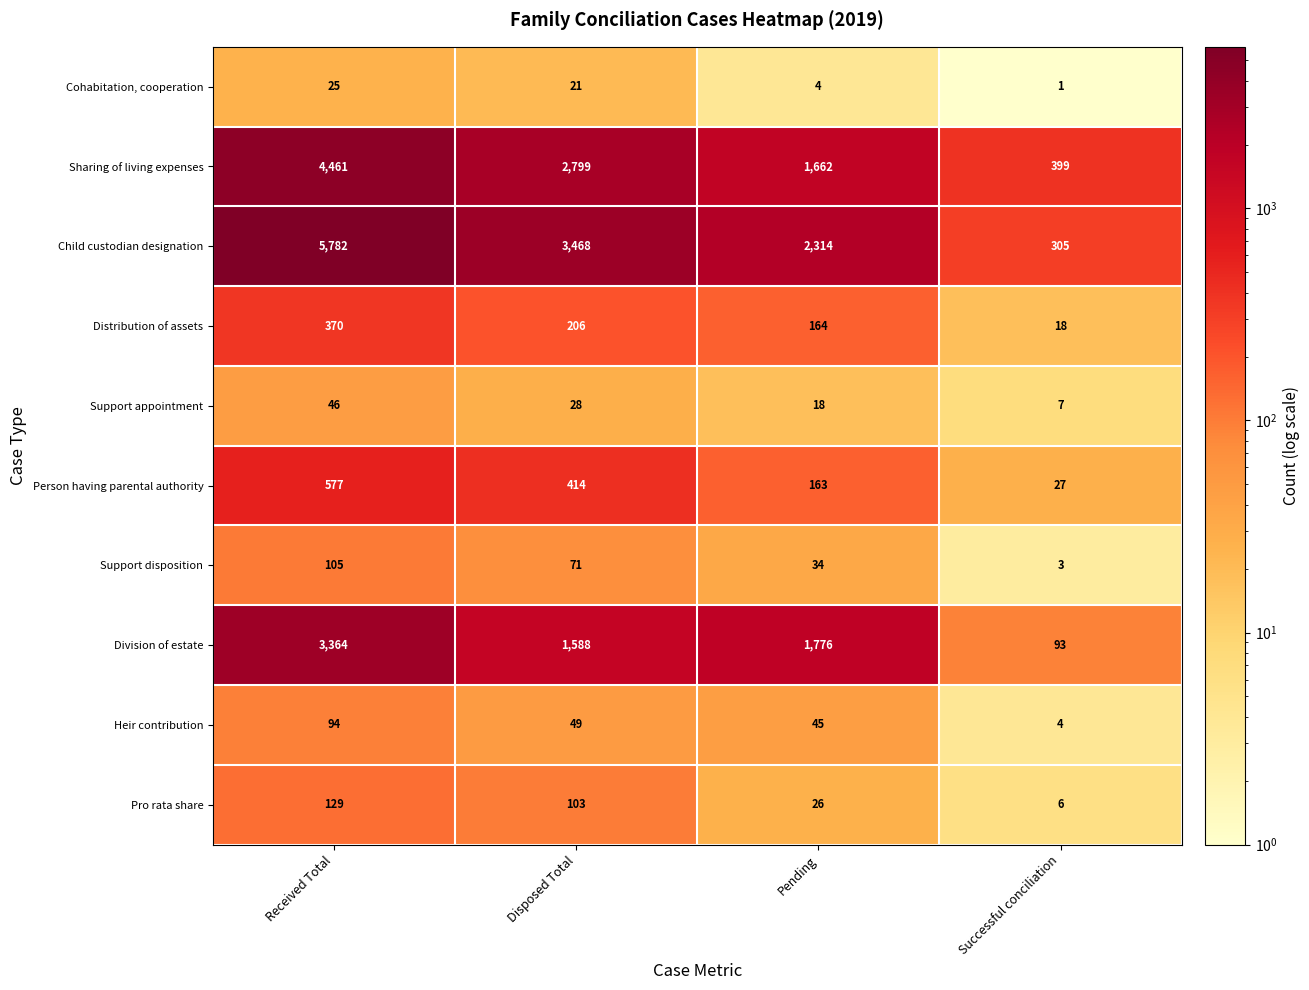

At which category is the sum across all series the highest?

Received Total